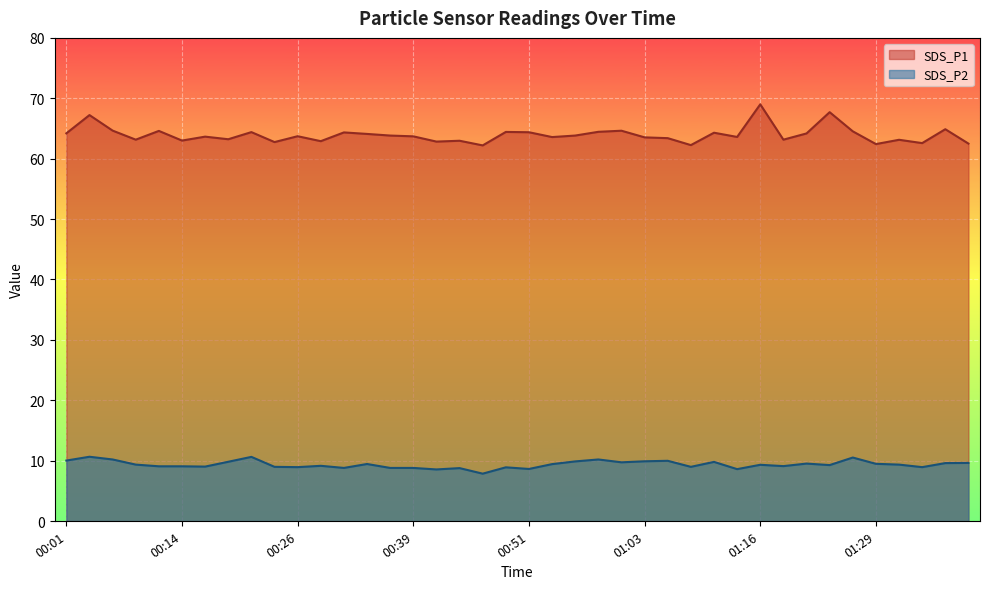

How many categories are shown in the chart?

40